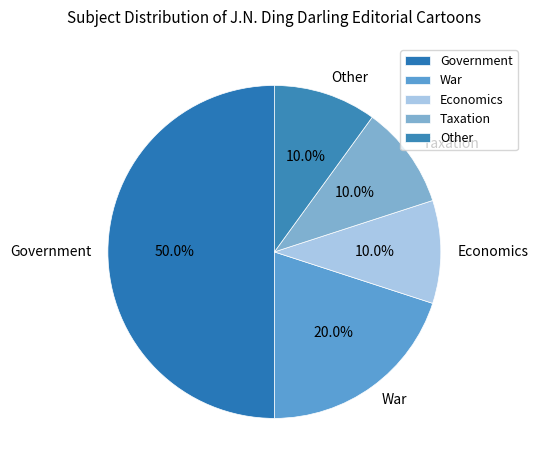

Which slice is the largest?

Government